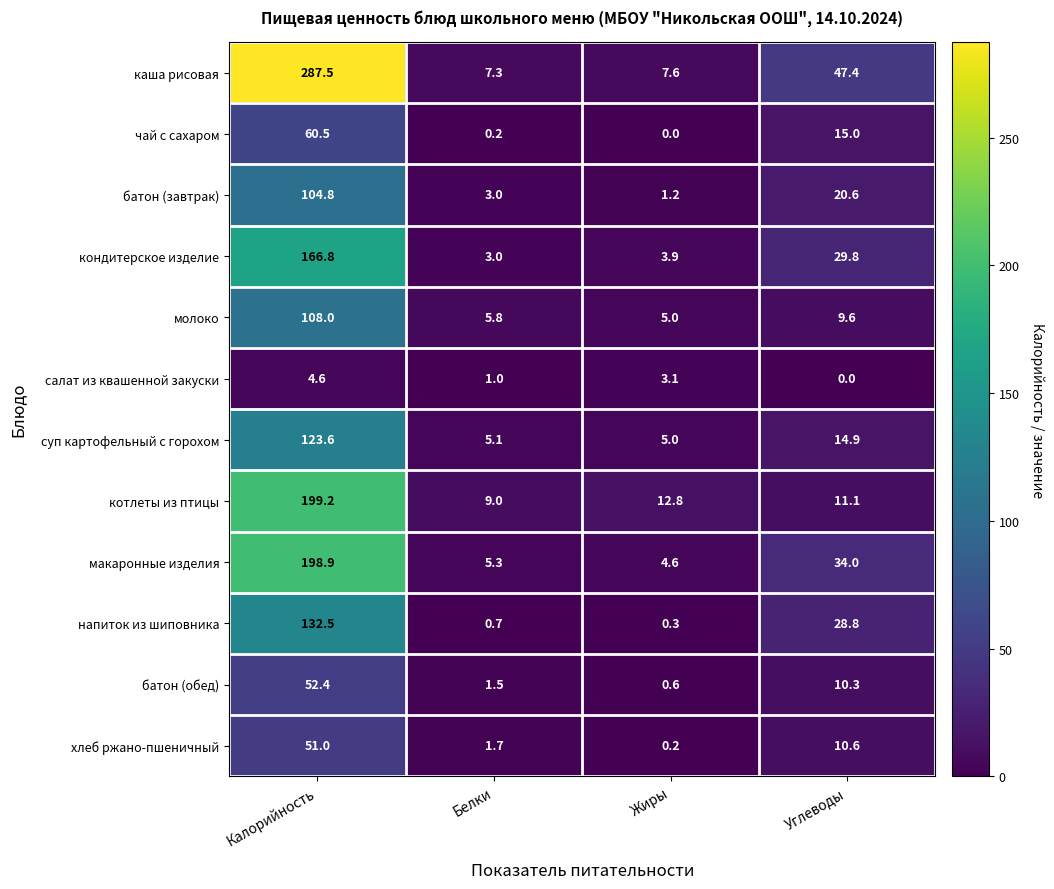

What is the difference between the maximum and minimum values in the макаронные изделия series?

194.3